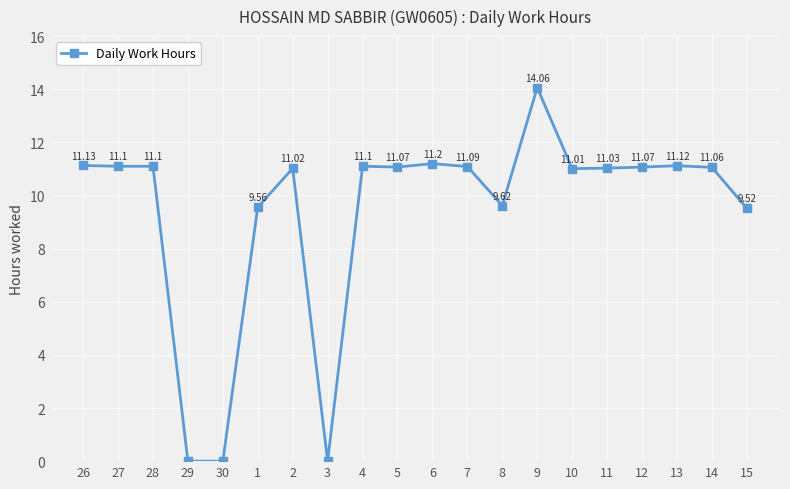

Reading right to left, extract all data points from this chart.

15=9.5	14=11.1	13=11.1	12=11.1	11=11.0	10=11.0	9=14.1	8=9.6	7=11.1	6=11.2	5=11.1	4=11.1	3=0.0	2=11.0	1=9.6	30=0.0	29=0.0	28=11.1	27=11.1	26=11.1